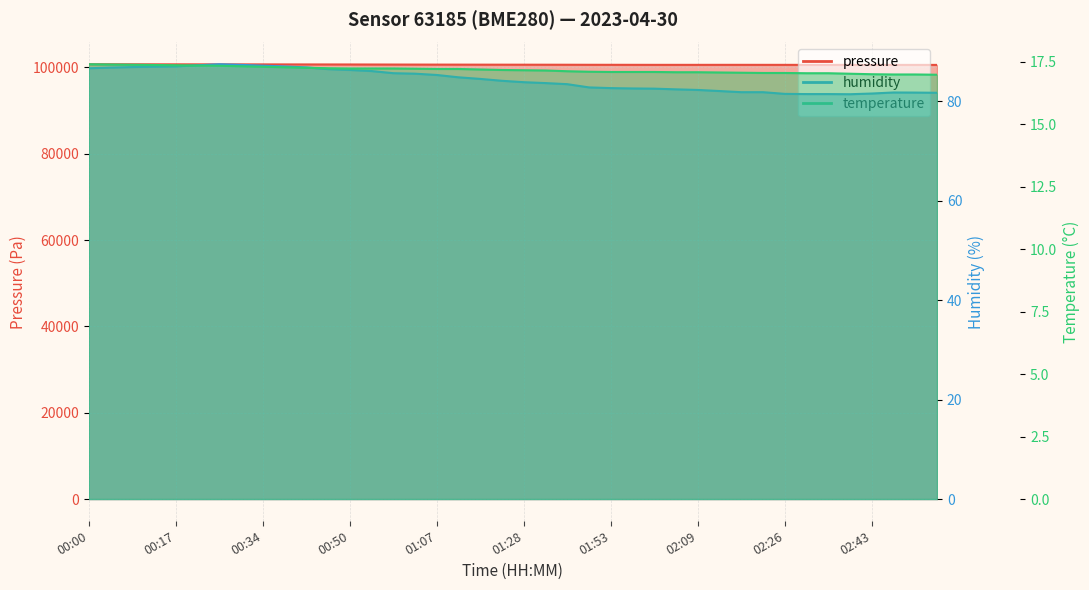

Where does the pressure series first go above 100629?

00:00